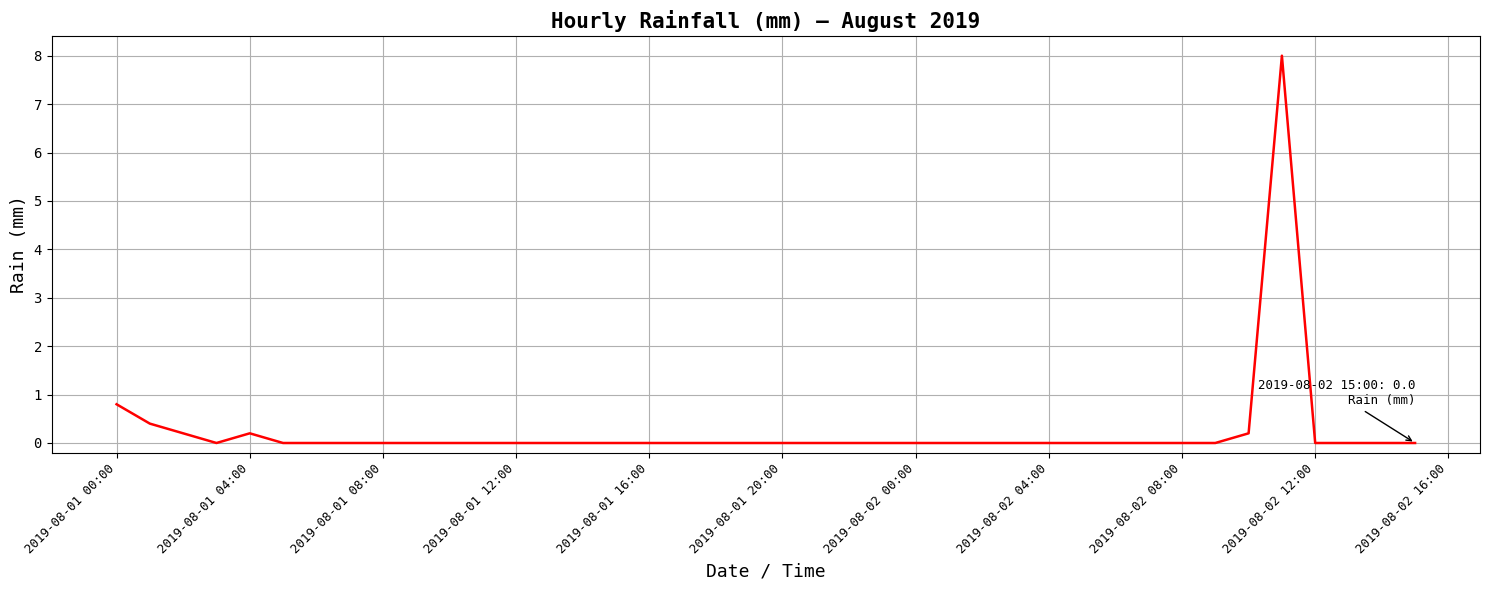

What is the difference between the maximum and minimum values?

8.0